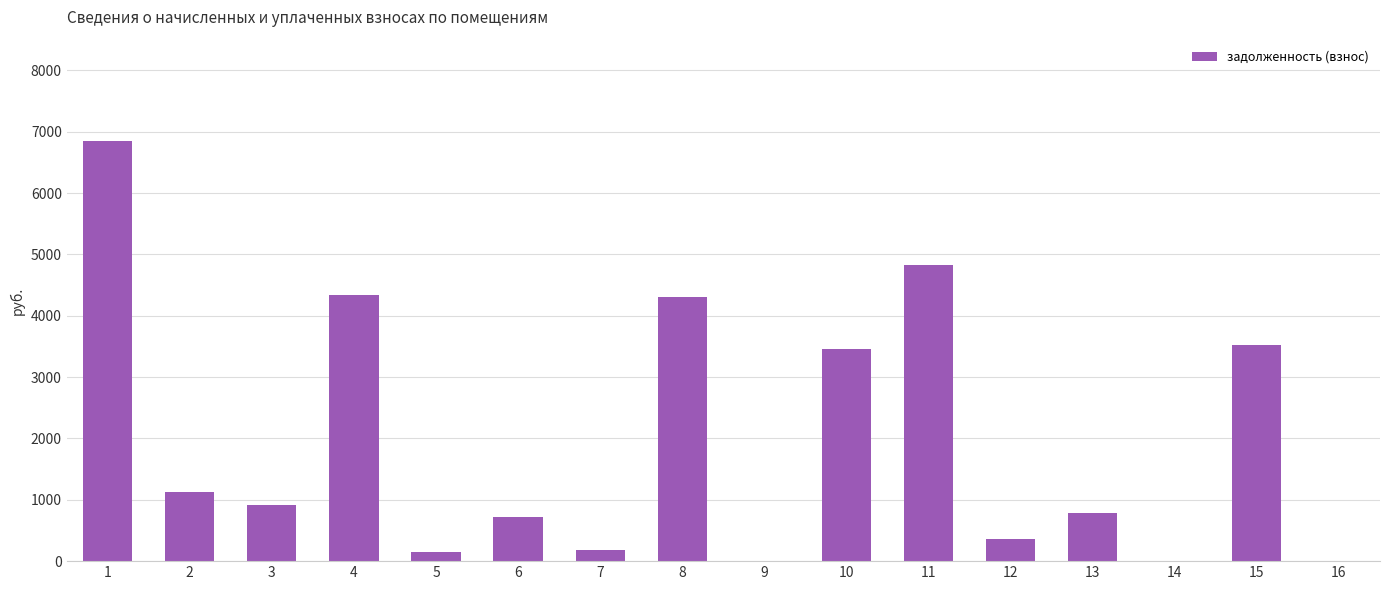

What is the greatest value displayed?

6844.7